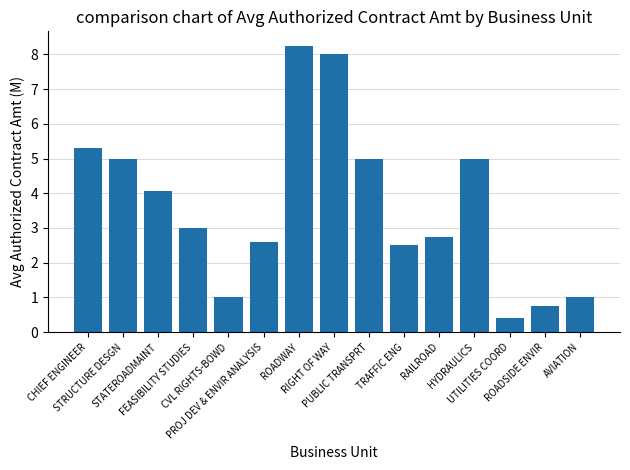

True or false: the data shows 1.0 at AVIATION.

True